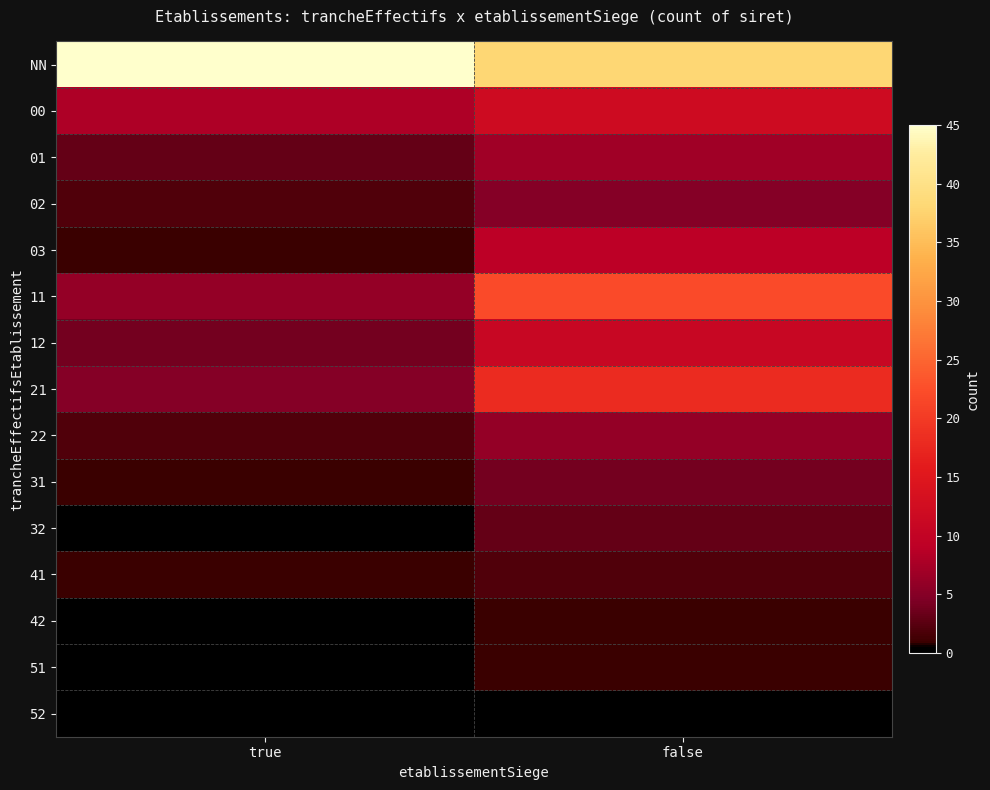

Reading left to right, what are all the values shown in this chart?

NN: true=45	false=38
00: true=8	false=12
01: true=3	false=7
02: true=2	false=5
03: true=1	false=9
11: true=6	false=22
12: true=4	false=11
21: true=5	false=18
22: true=2	false=6
31: true=1	false=4
32: true=0	false=3
41: true=1	false=2
42: true=0	false=1
51: true=0	false=1
52: true=0	false=0